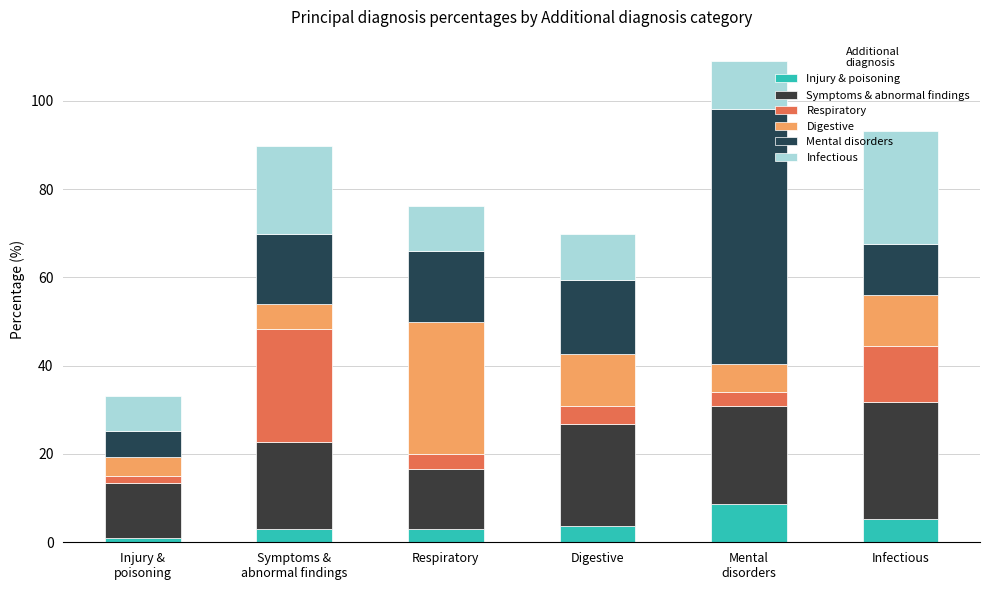

At which label does Infectious first exceed 10?

Symptoms &
abnormal findings